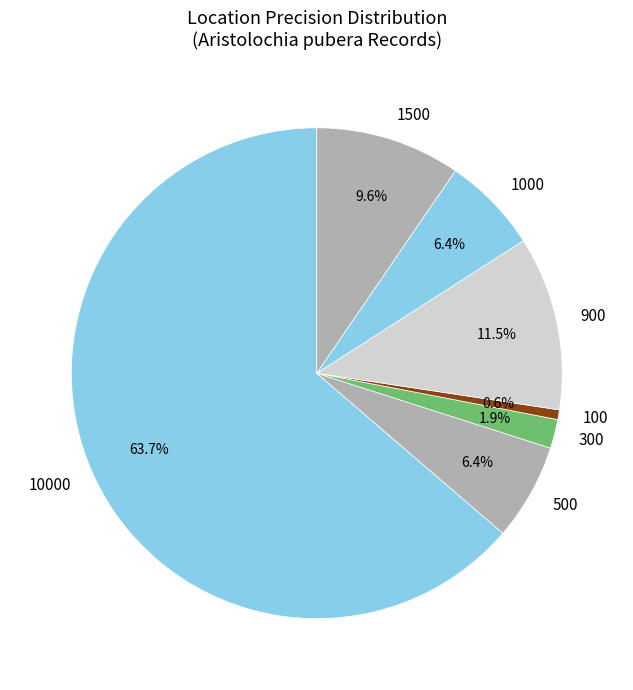

Which slice represents more than half of the pie?

10000